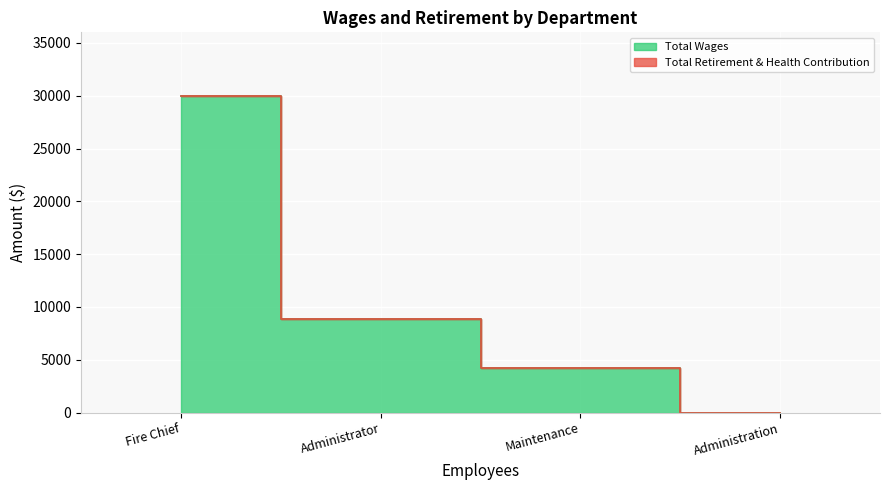

Which has a higher value, Administrator or Administration?

Administrator